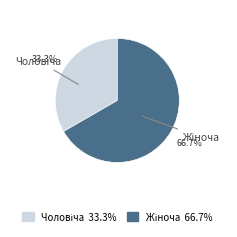

Does any single category account for the majority?

Yes